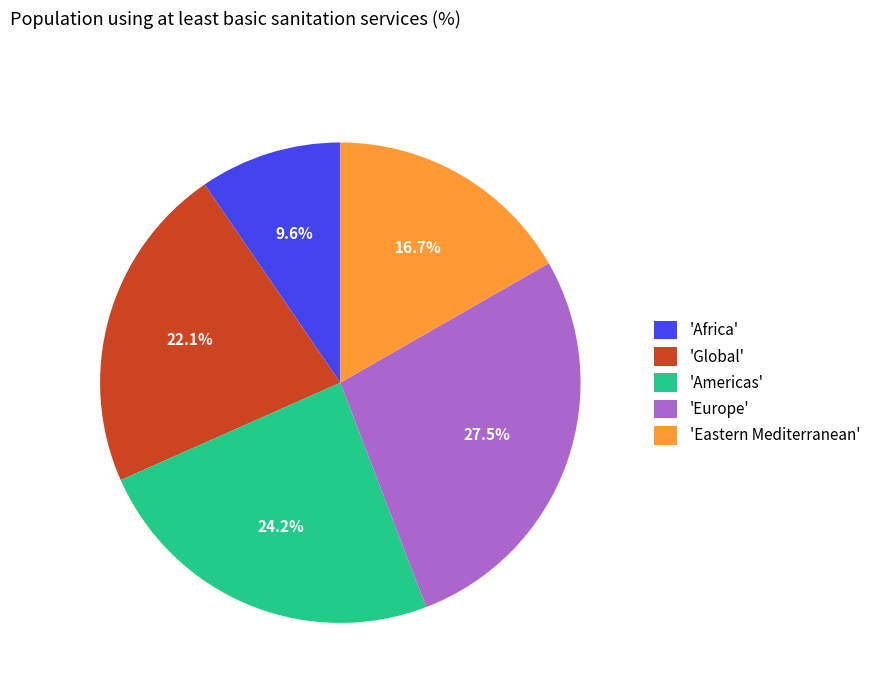

How many segments does this pie chart have?

5